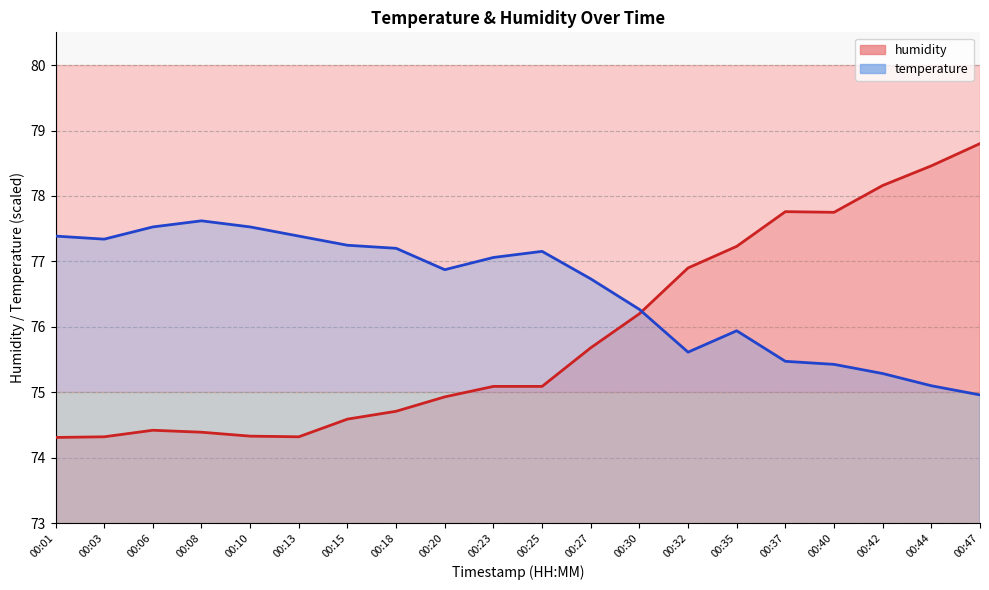

What is the value of the temperature point at the 18th from the left?

75.3